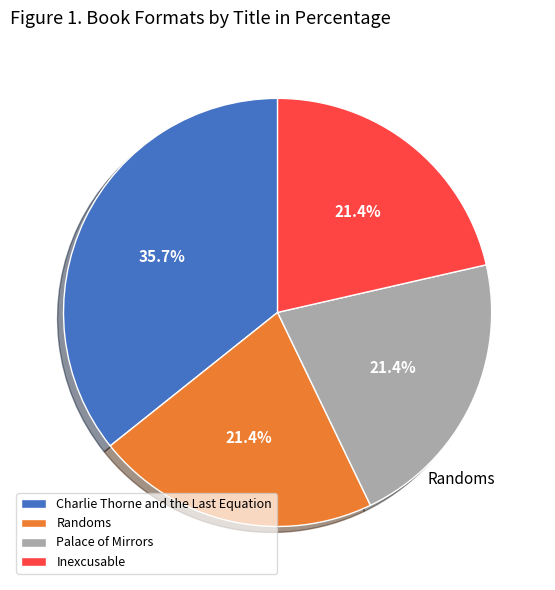

How many segments does this pie chart have?

4